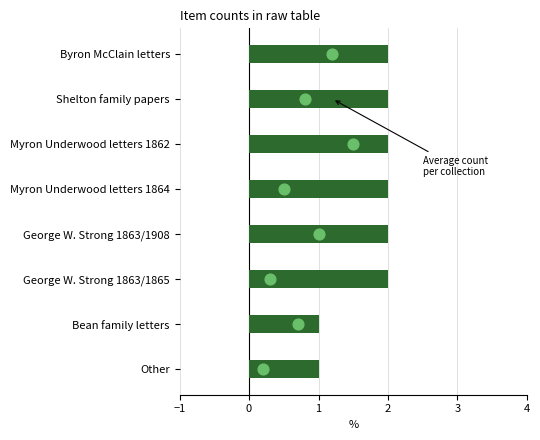

Is the value of Average per collection at 0 greater than the value of Total count at −1?

No